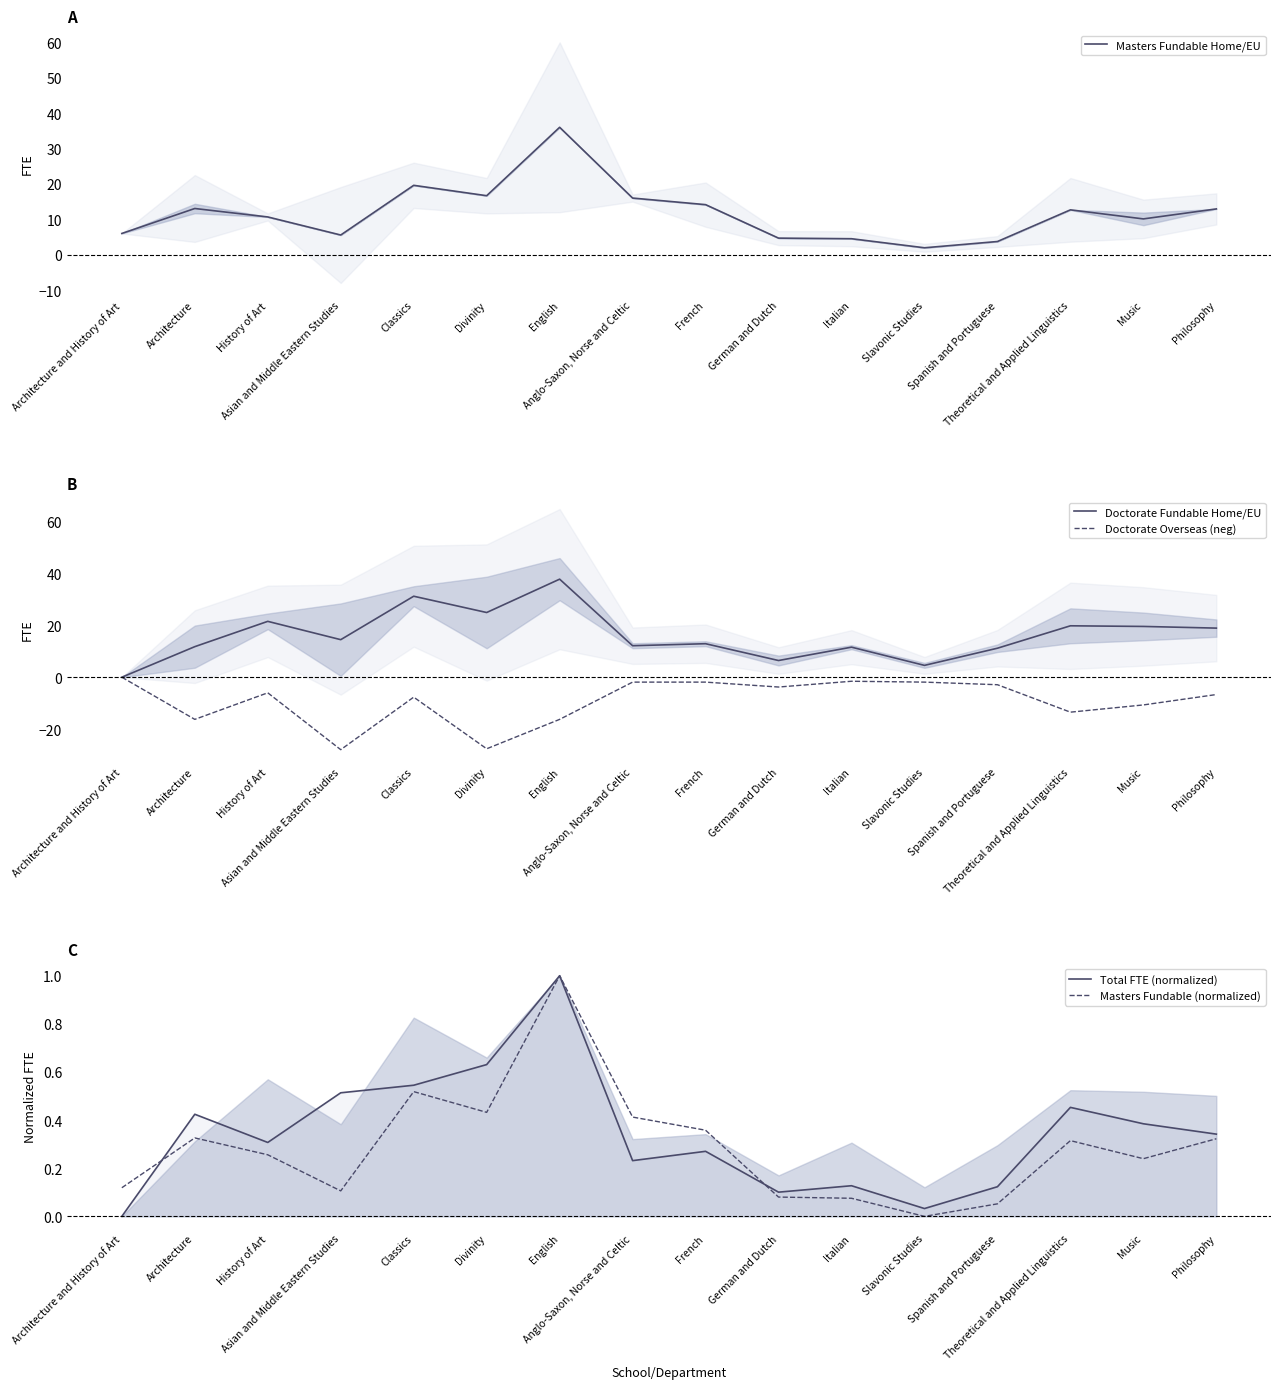

At how many categories does at least one series exceed 36?

1